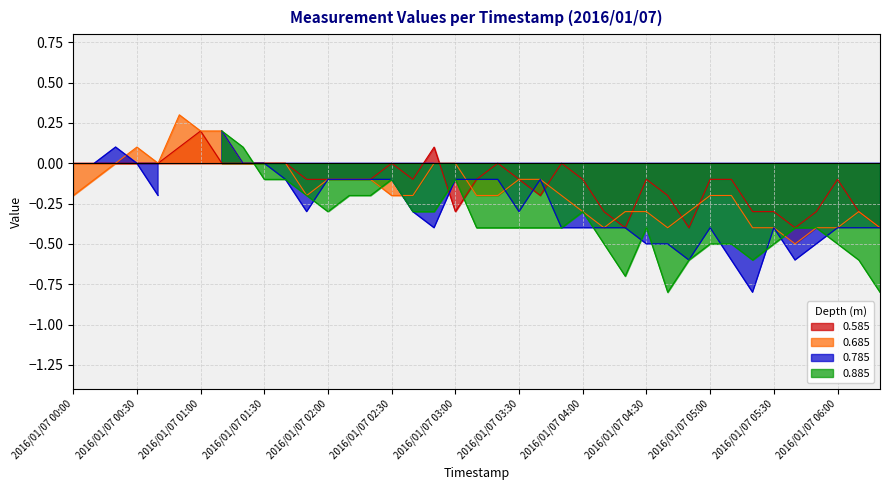

How many data points does each series have?

39